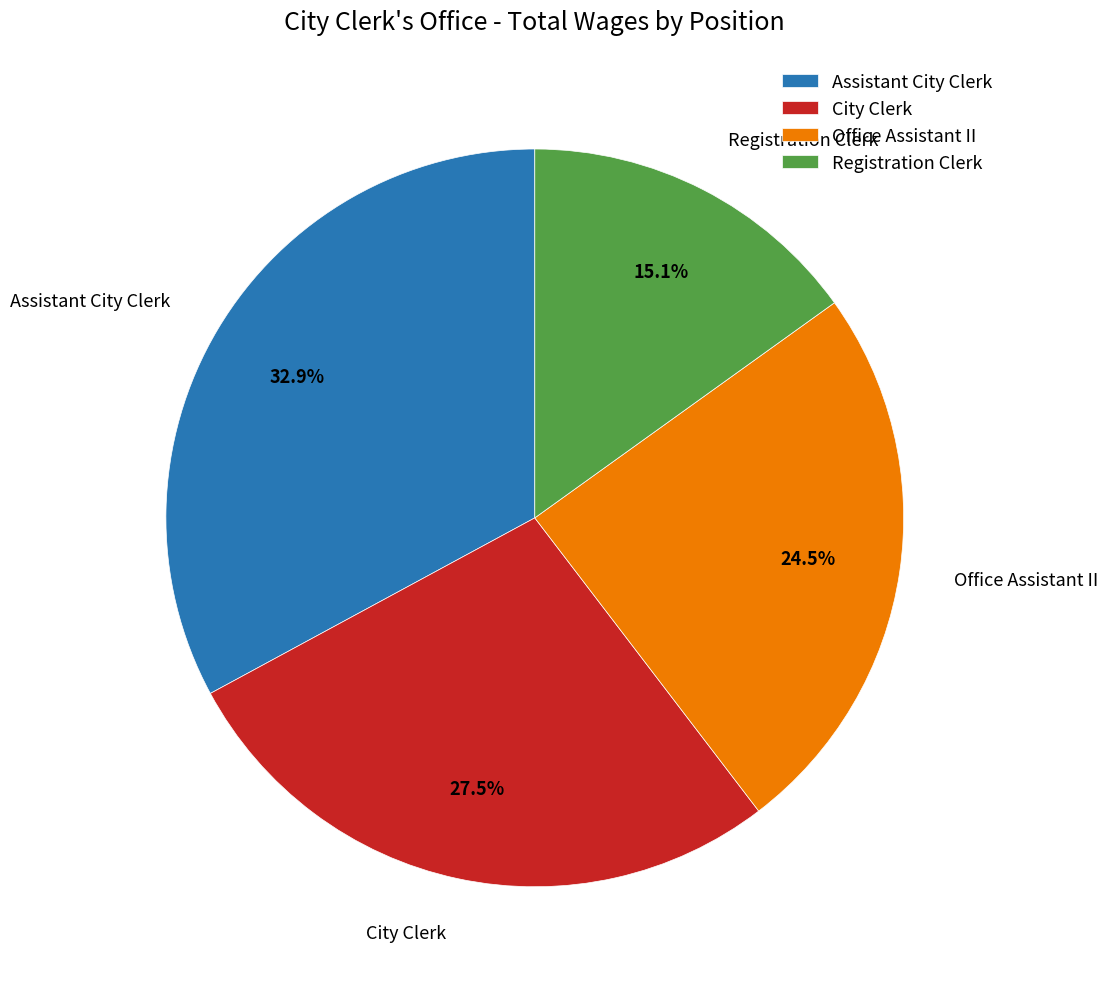

Rank the categories by value from lowest to highest.

Registration Clerk, Office Assistant II, City Clerk, Assistant City Clerk